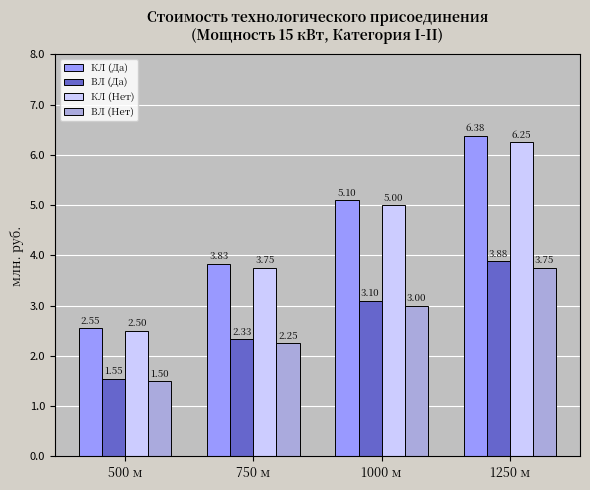

List the series in order of their peak value, highest first.

КЛ (Да), КЛ (Нет), ВЛ (Да), ВЛ (Нет)